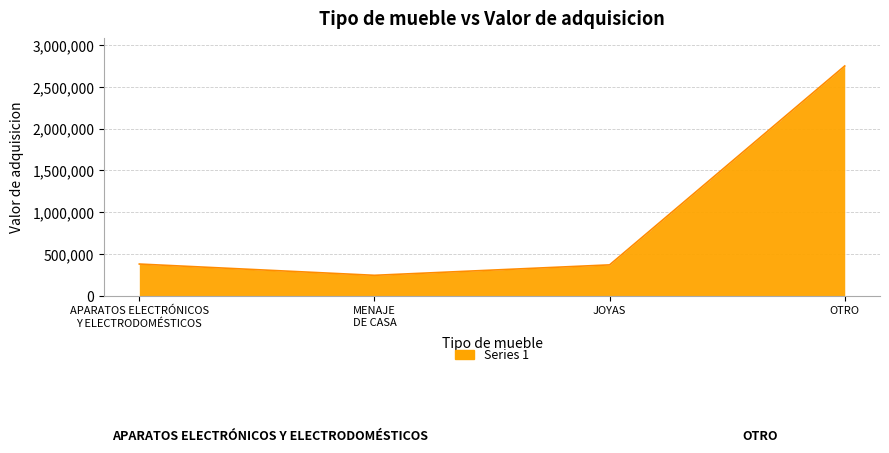

What is the average value?

936250